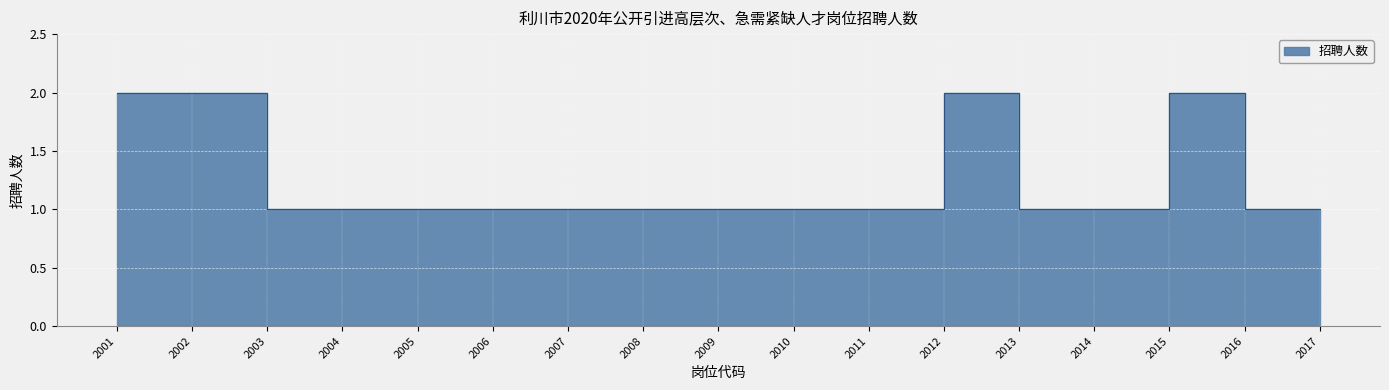

Reading left to right, what are all the values shown in this chart?

2001=2	2002=2	2003=1	2004=1	2005=1	2006=1	2007=1	2008=1	2009=1	2010=1	2011=1	2012=2	2013=1	2014=1	2015=2	2016=1	2017=1